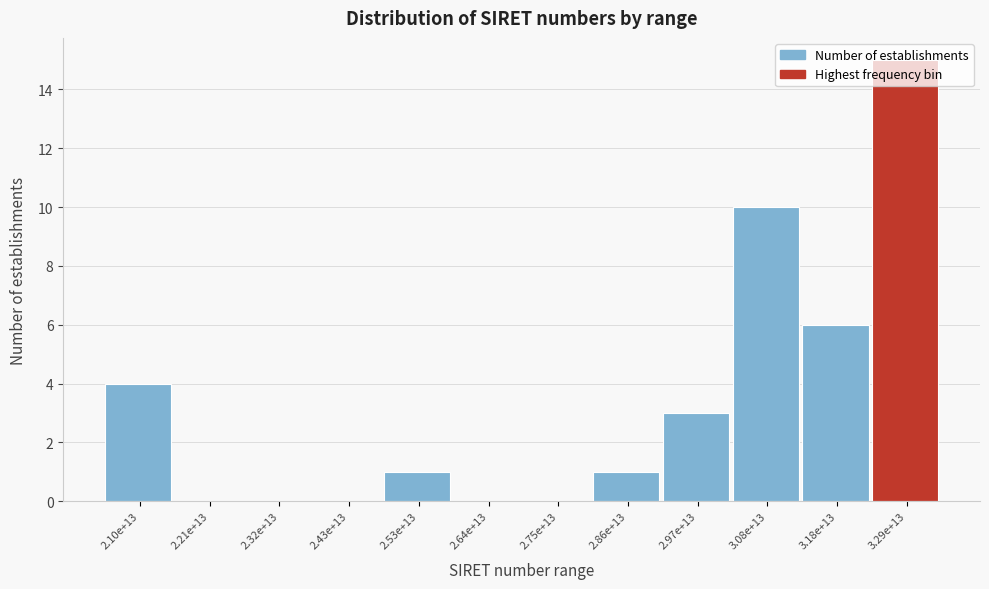

Between 3.08e+13 and 3.18e+13, which is larger?

3.08e+13